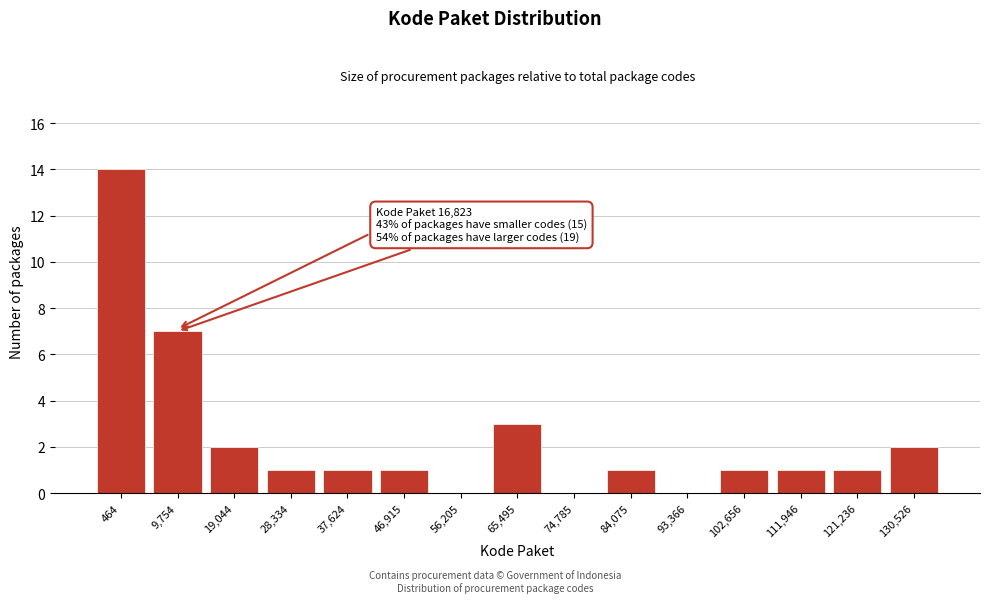

Reading left to right, what are all the values shown in this chart?

464=14	9,754=7	19,044=2	28,334=1	37,624=1	46,915=1	56,205=0	65,495=3	74,785=0	84,075=1	93,366=0	102,656=1	111,946=1	121,236=1	130,526=2